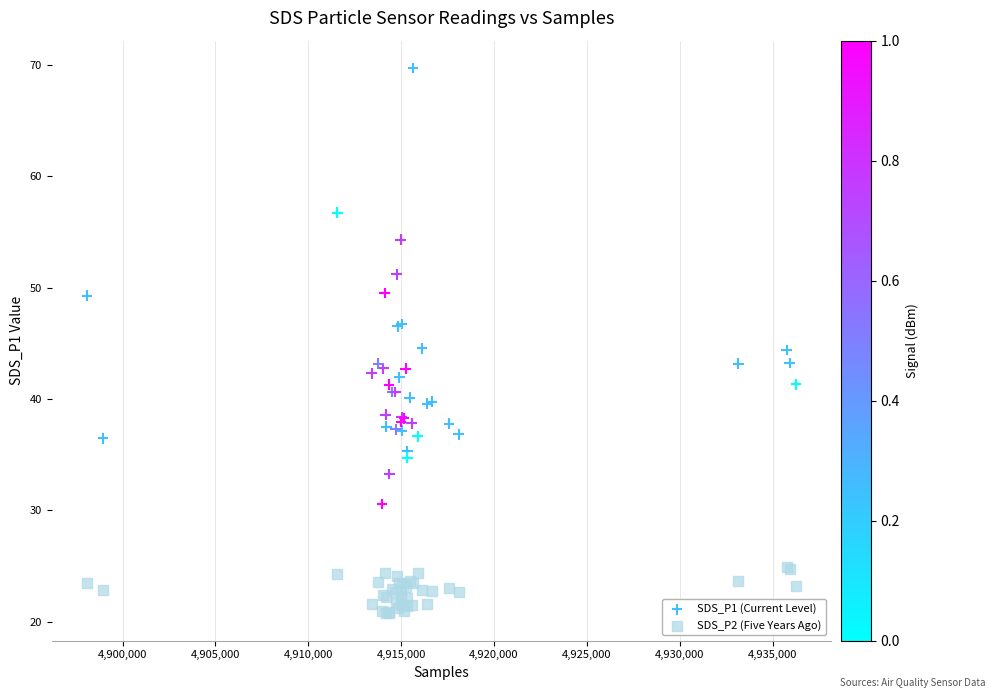

Which series reaches the maximum Y coordinate?

SDS_P1 (Current Level)